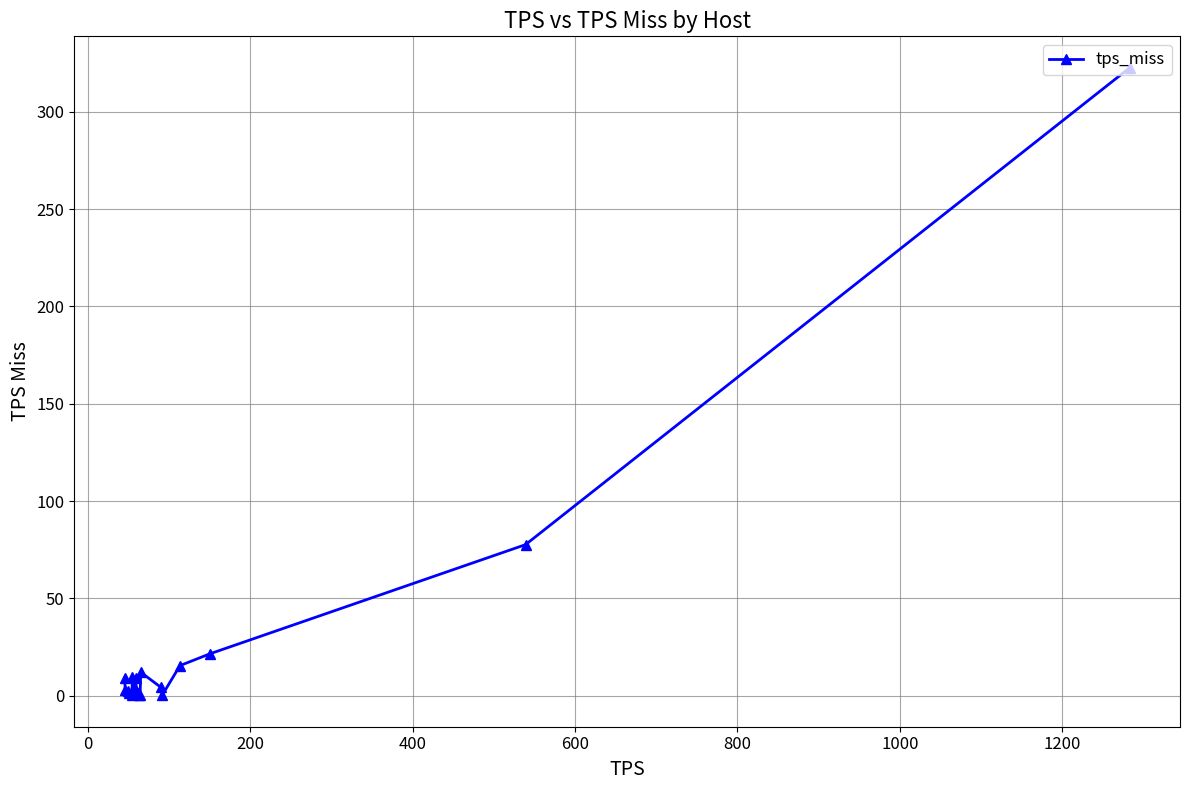

What is the value of the 8th point from the left?

9.2